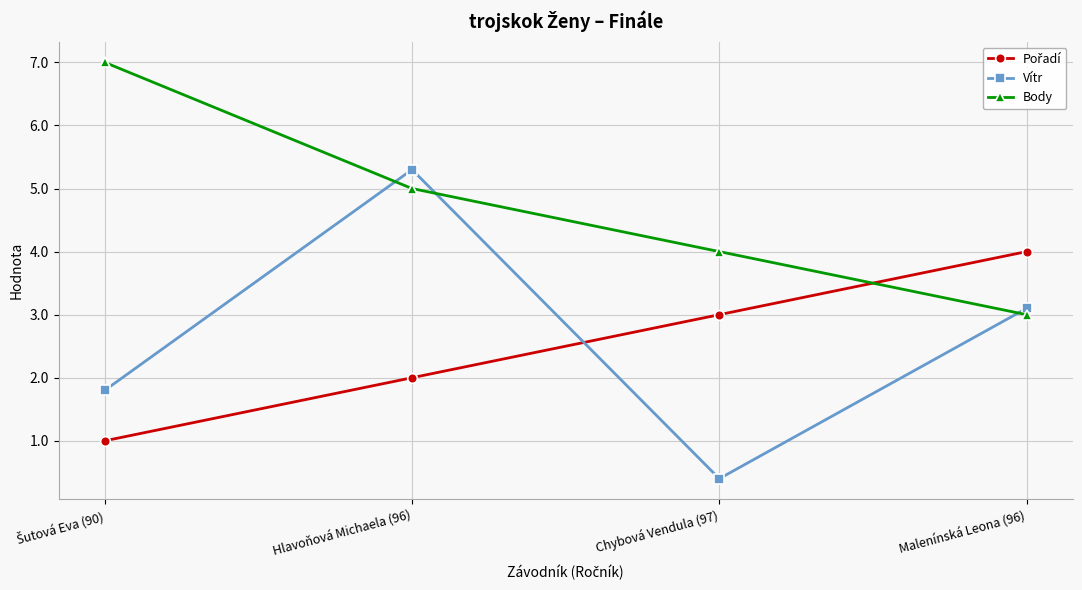

What is the spread (max minus min) of values at Hlavoňová Michaela (96)?

3.3